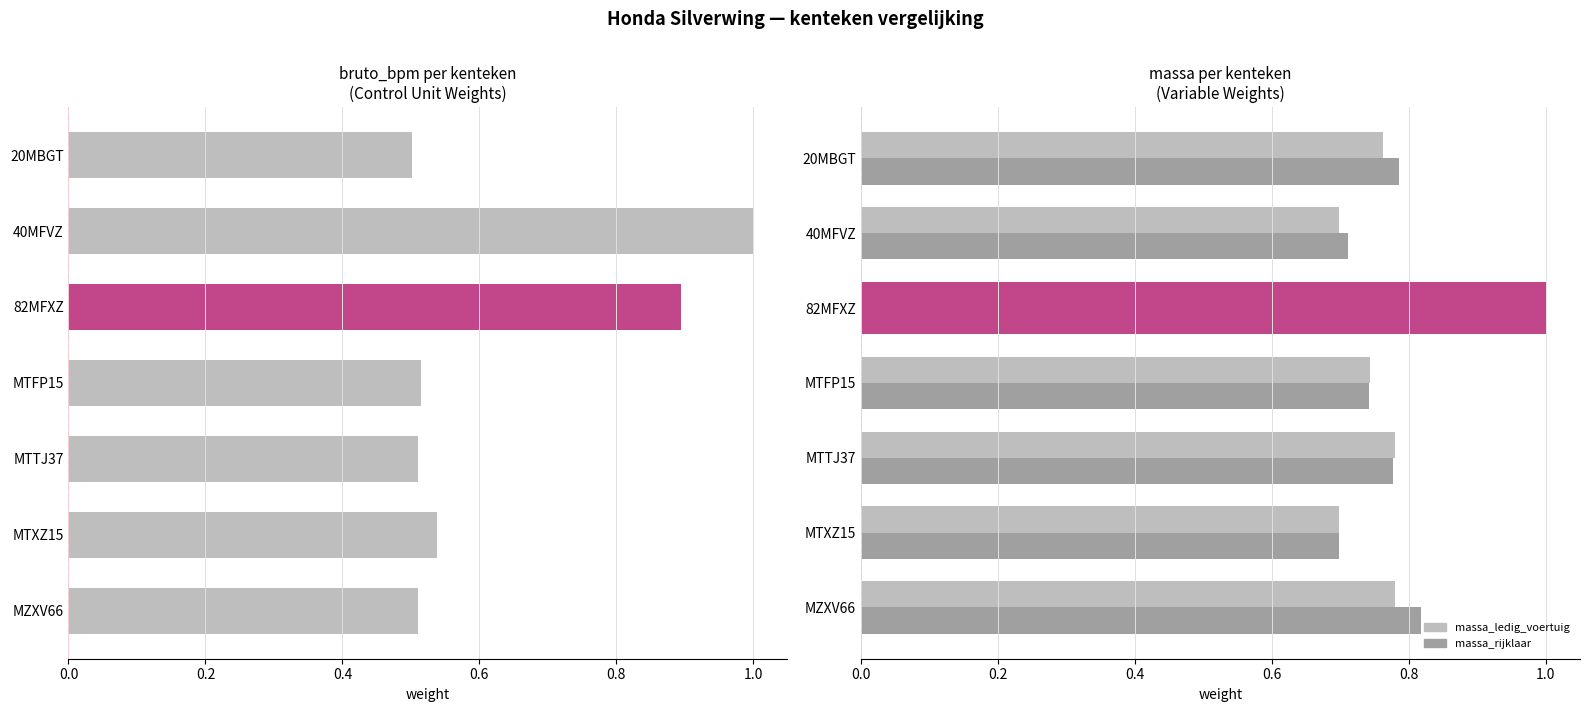

What is the sum of all massa_ledig_voertuig values?

5.5